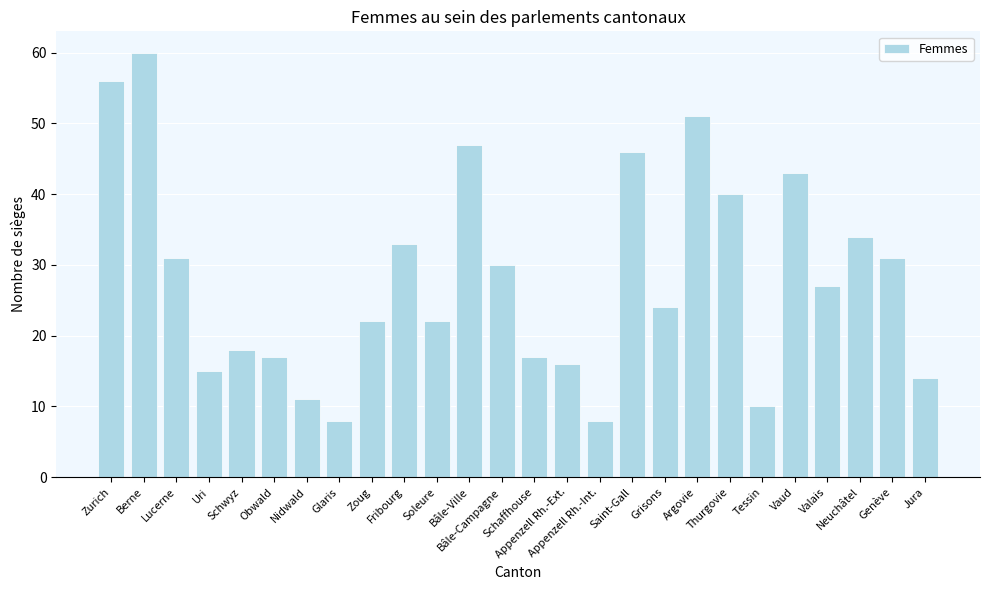

The value at Argovie is 51. True or false?

True